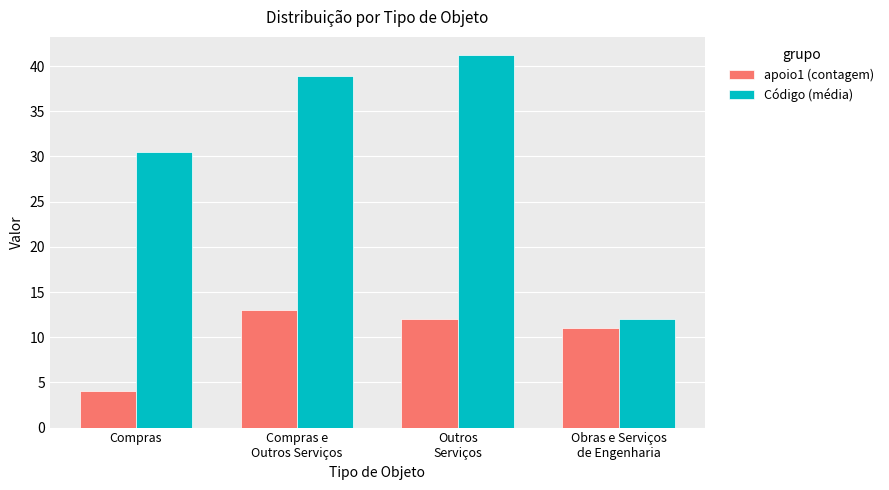

How many groups of bars are there?

4